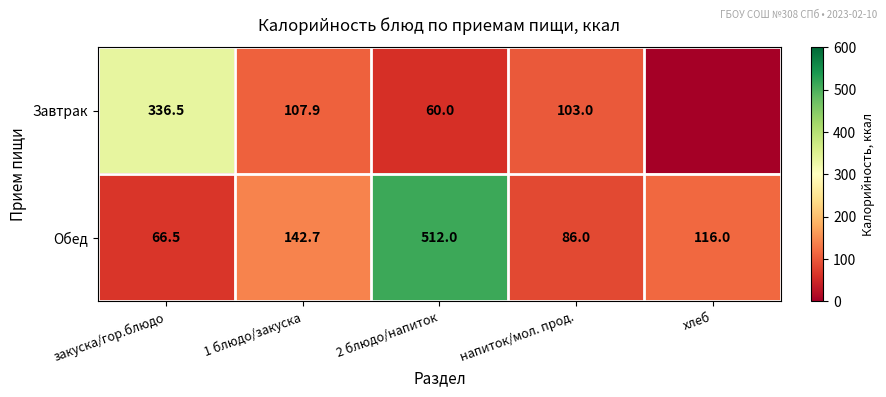

What is the sum of the Обед values at 2 блюдо/напиток and напиток/мол. прод.?

598.0